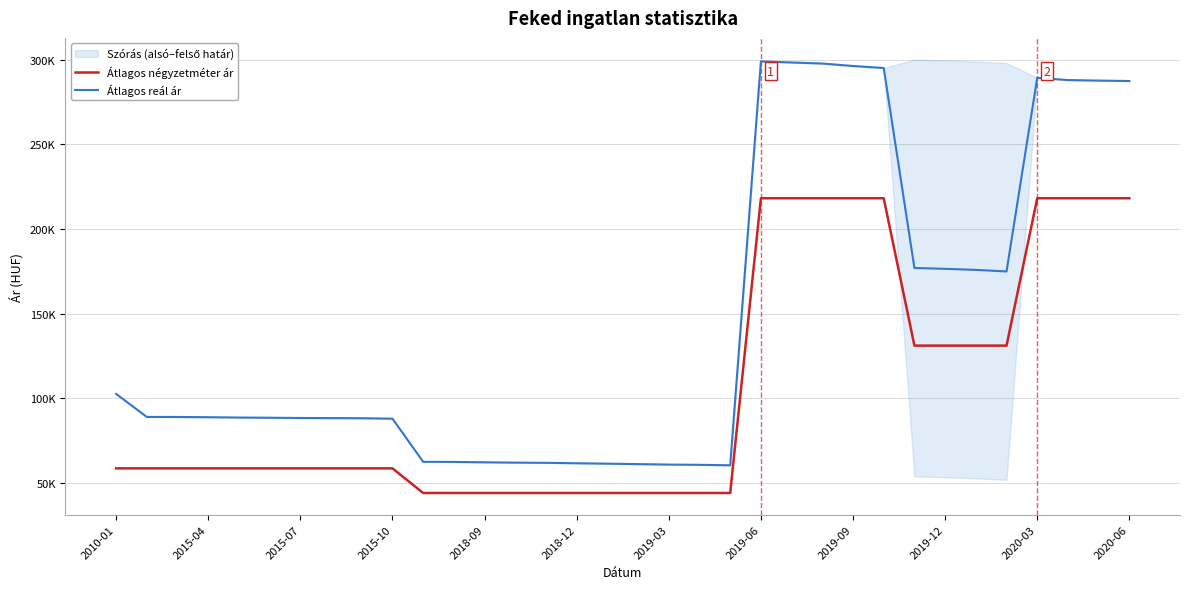

Where is Átlagos reál ár nearest to the value 179732?

26